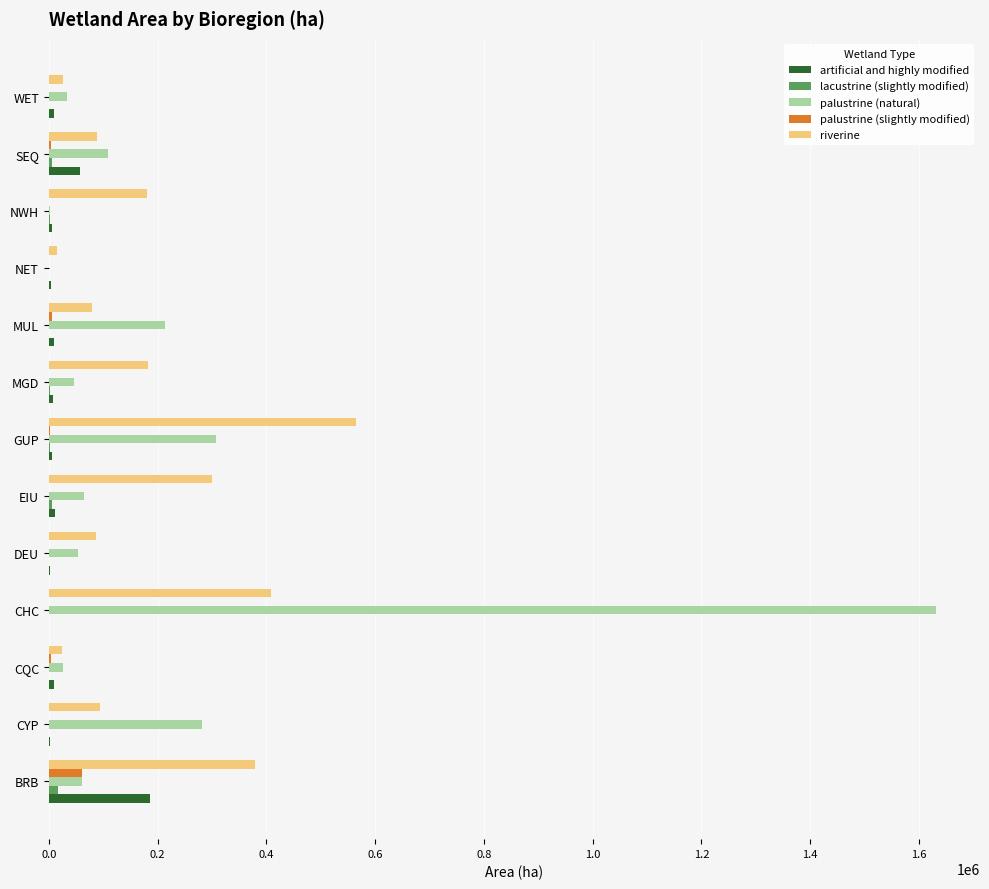

True or false: palustrine (natural) has a value of 281337 at CYP.

True